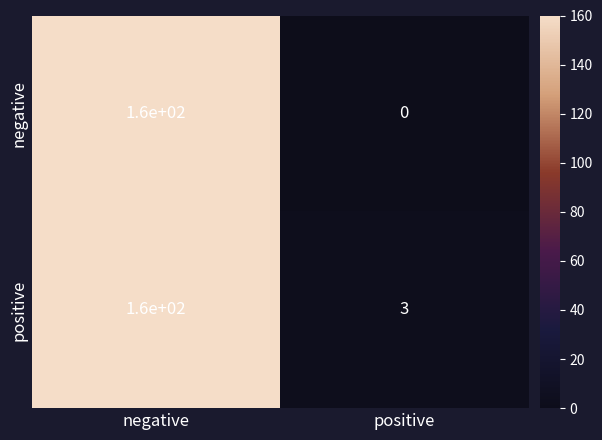

Which series has the largest range (max minus min)?

negative